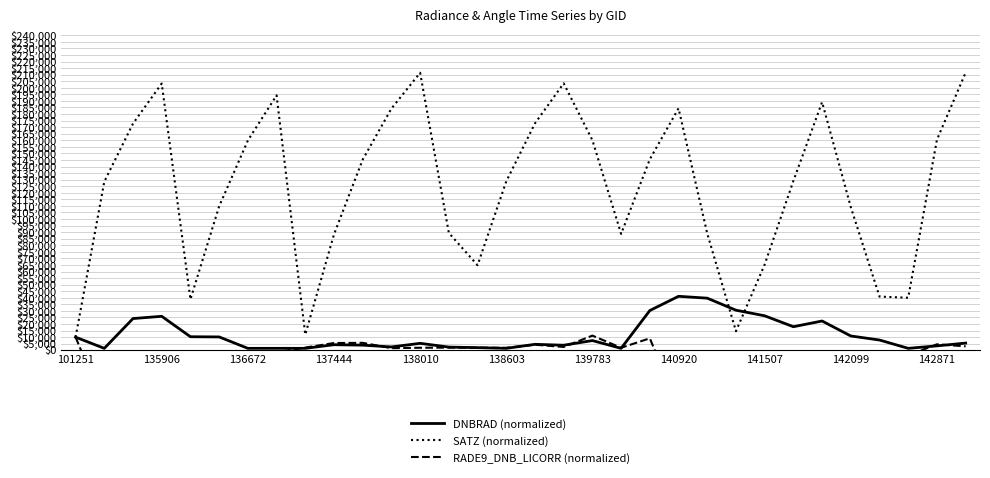

What are all the series names shown in the legend?

DNBRAD (normalized), SATZ (normalized), RADE9_DNB_LICORR (normalized)